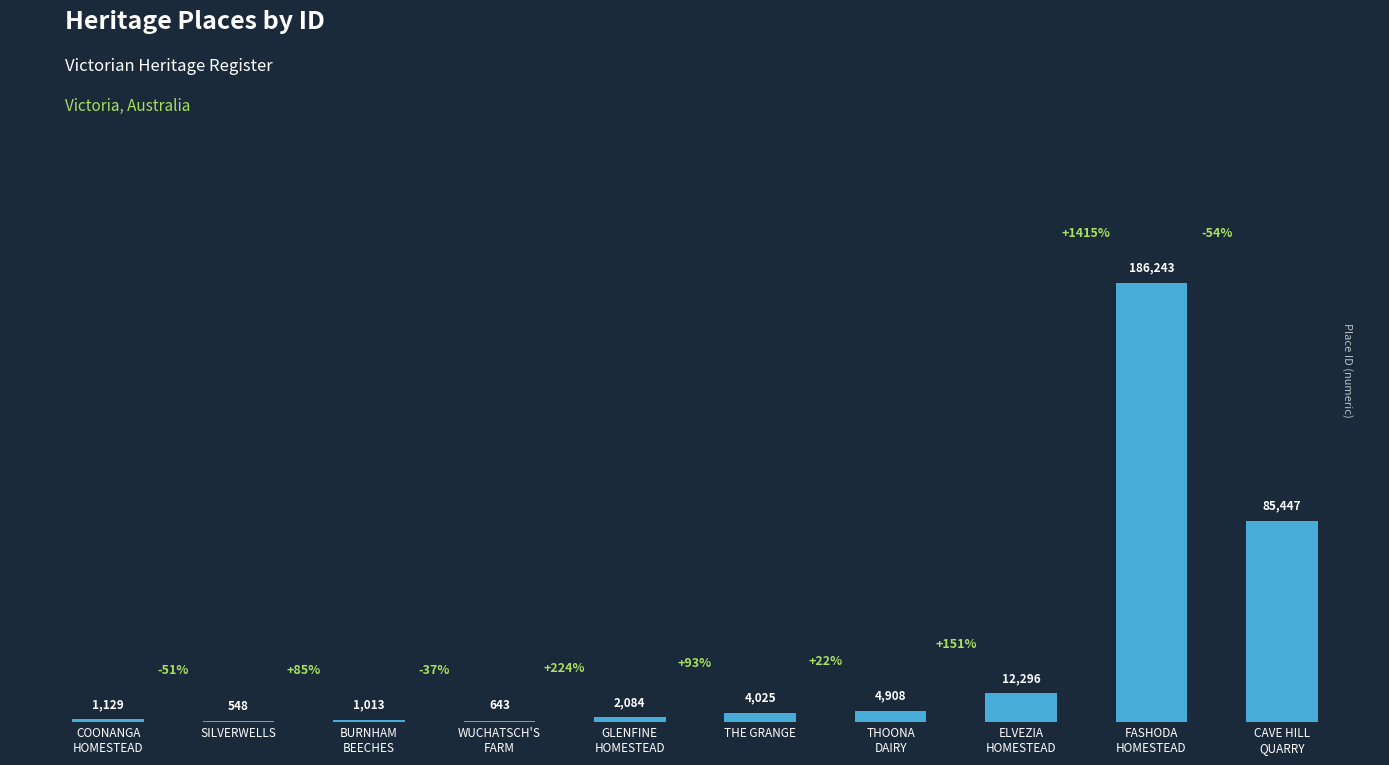

What is the maximum value shown in the chart?

186243